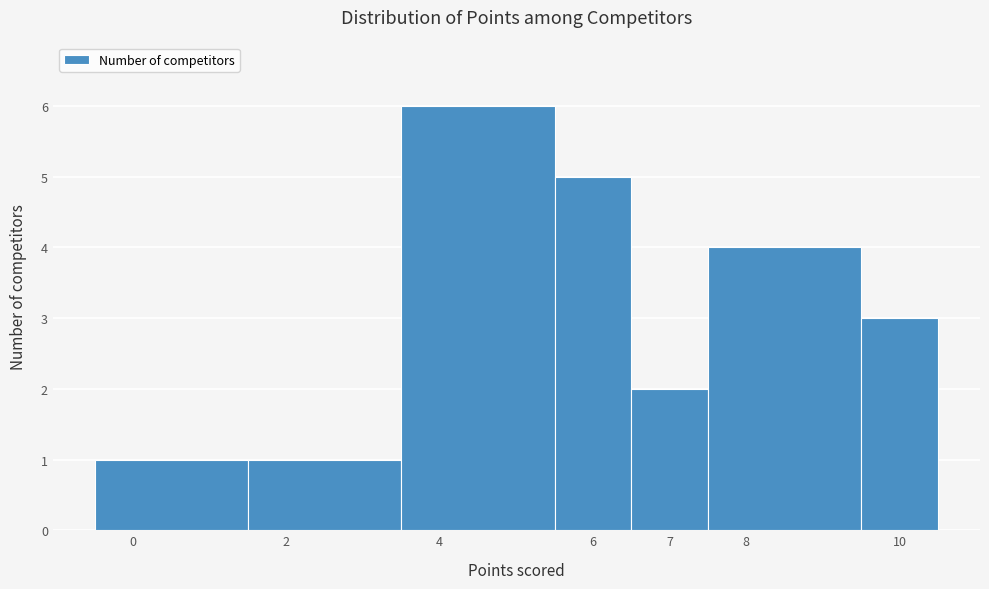

Reading left to right, transcribe this chart: for each bar, give the range it covers on the x-axis and its height. The values are not printed on the chart, so give them approximately, as read against the axis.

-0.5 to 1.5: 1
1.5 to 3.5: 1
3.5 to 5.5: 6
5.5 to 6.5: 5
6.5 to 7.5: 2
7.5 to 9.5: 4
9.5 to 10.5: 3